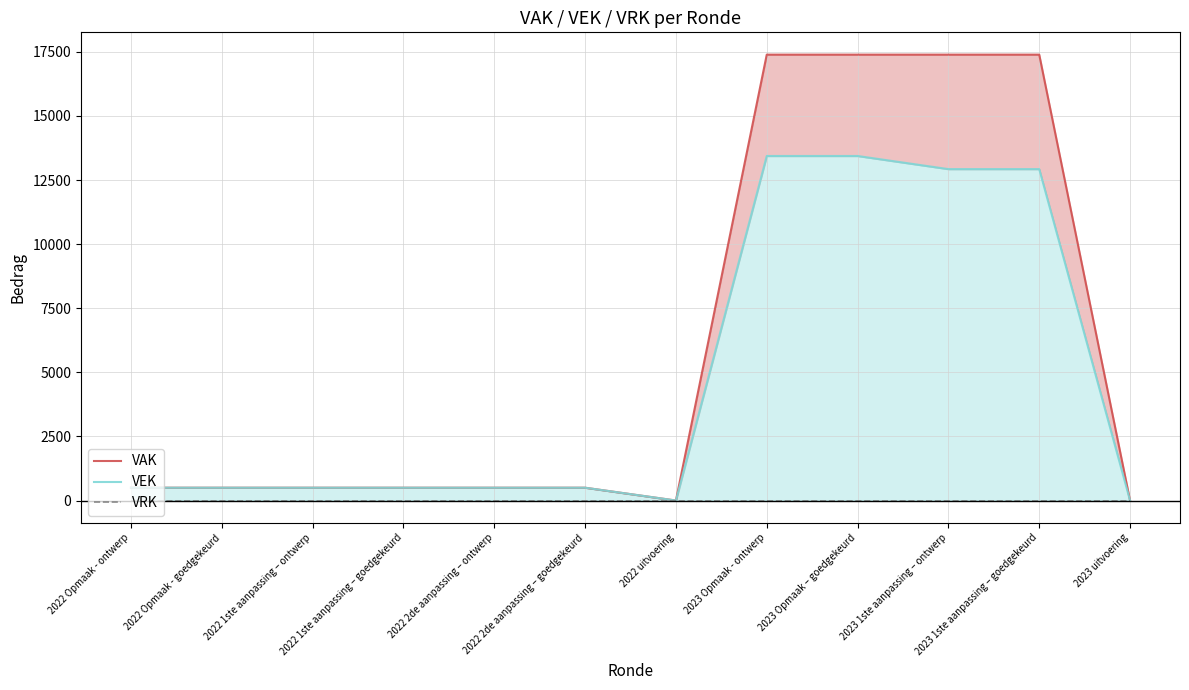

What is the spread (max minus min) of values at 2023 1ste aanpassing – goedgekeurd?

17391